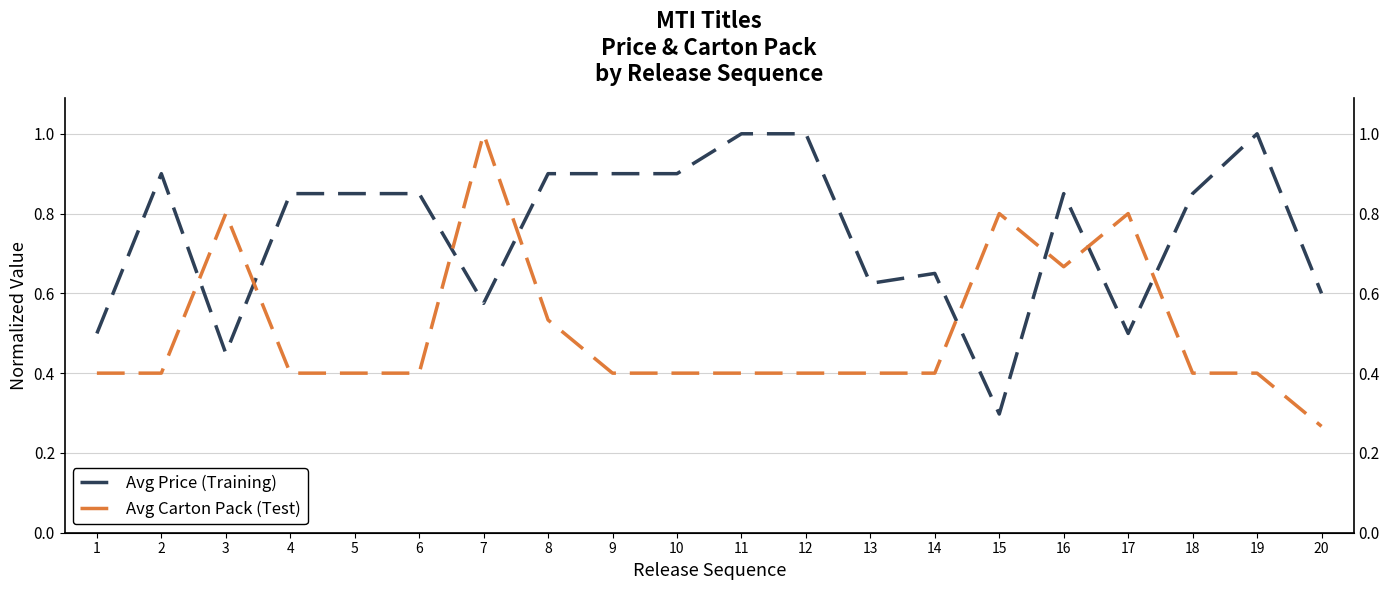

The Avg Price (Training) series shows 0.2 at 2. True or false?

False